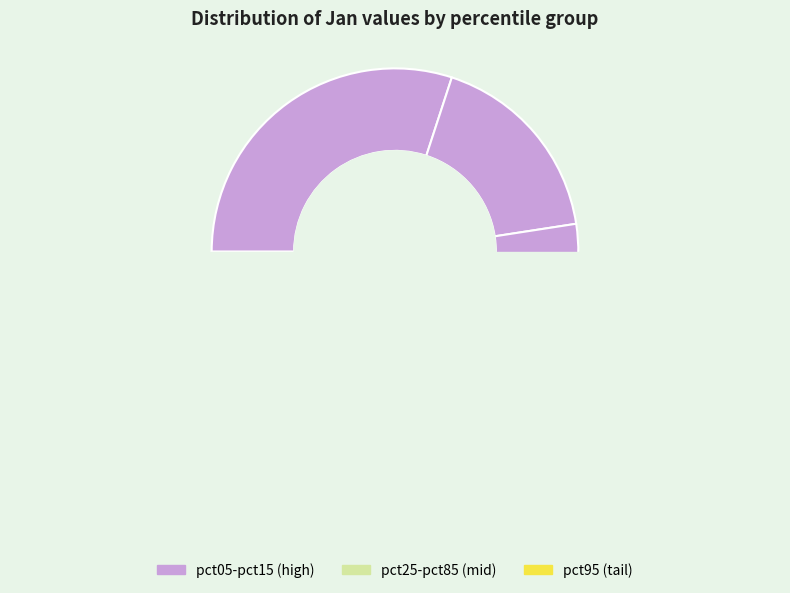

Is the sum of pct55 and pct85 greater than half?

No